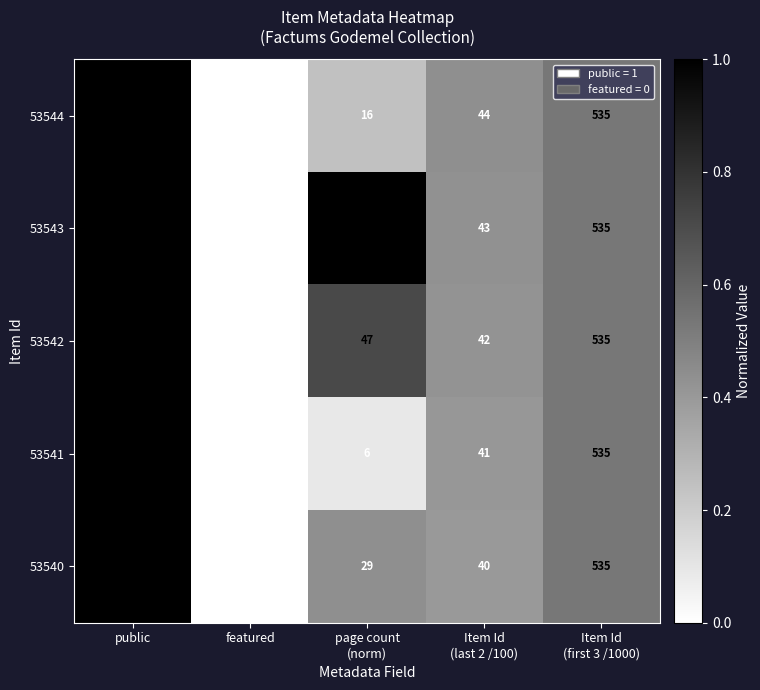

Which label corresponds to the smallest value in the chart?

featured